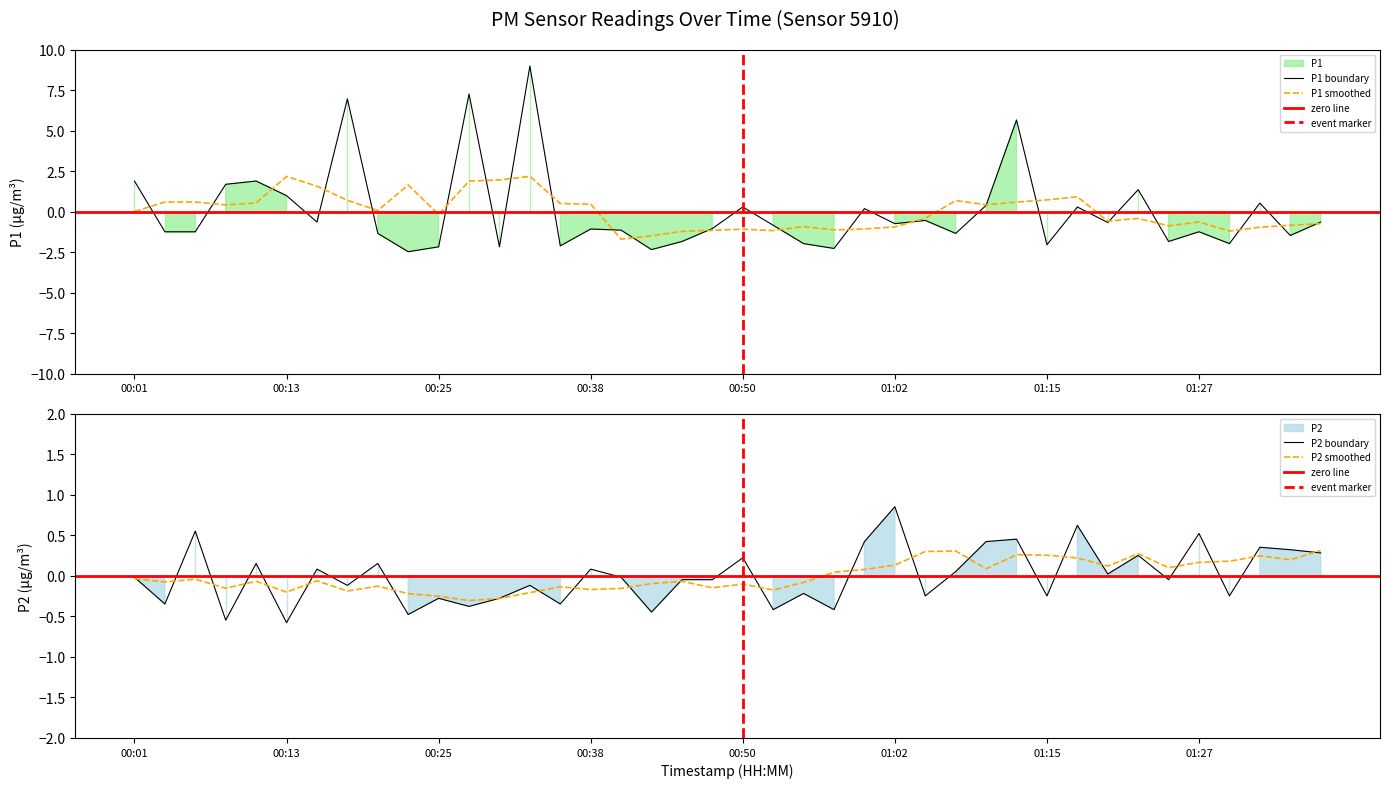

Reading left to right, transcribe all the data shown in this chart.

P1: 1.9	-1.2	-1.2	1.7	1.9	1.0	-0.6	7.0	-1.3	-2.5	-2.2	7.3	-2.2	9.0	-2.1	-1.1	-1.1	-2.3	-1.8	-1.0	0.3	-0.8	-2.0	-2.3	0.2	-0.7	-0.5	-1.3	0.4	5.7	-2.0	0.3	-0.7	1.4	-1.8	-1.2	-2.0	0.5	-1.5	-0.6
P2: -0.0	-0.3	0.6	-0.5	0.2	-0.6	0.1	-0.1	0.2	-0.5	-0.3	-0.4	-0.3	-0.1	-0.3	0.1	-0.0	-0.4	-0.0	-0.0	0.2	-0.4	-0.2	-0.4	0.4	0.9	-0.2	0.1	0.4	0.5	-0.2	0.6	0.0	0.3	-0.0	0.5	-0.2	0.4	0.3	0.3